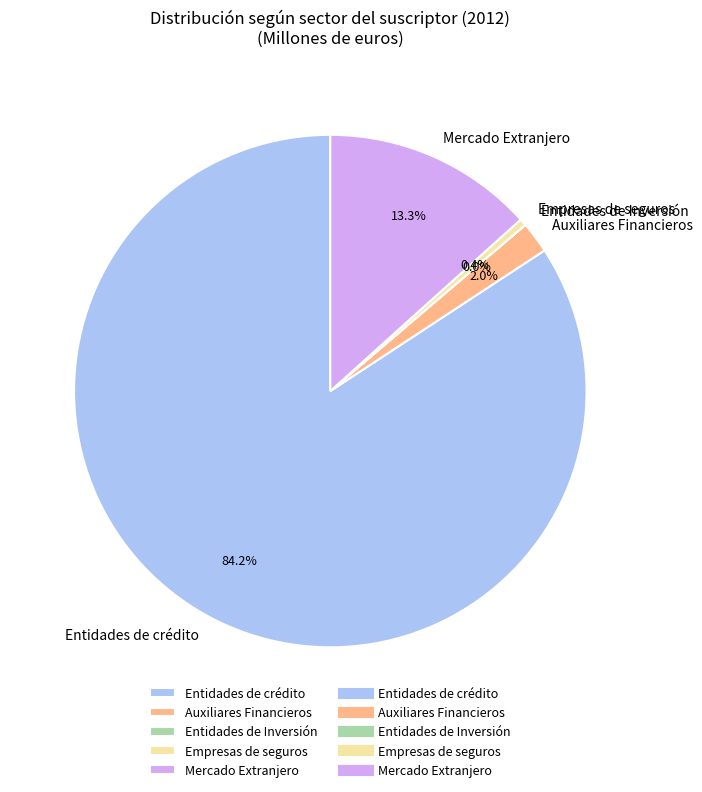

Is the sum of Mercado Extranjero and Auxiliares Financieros greater than half?

No